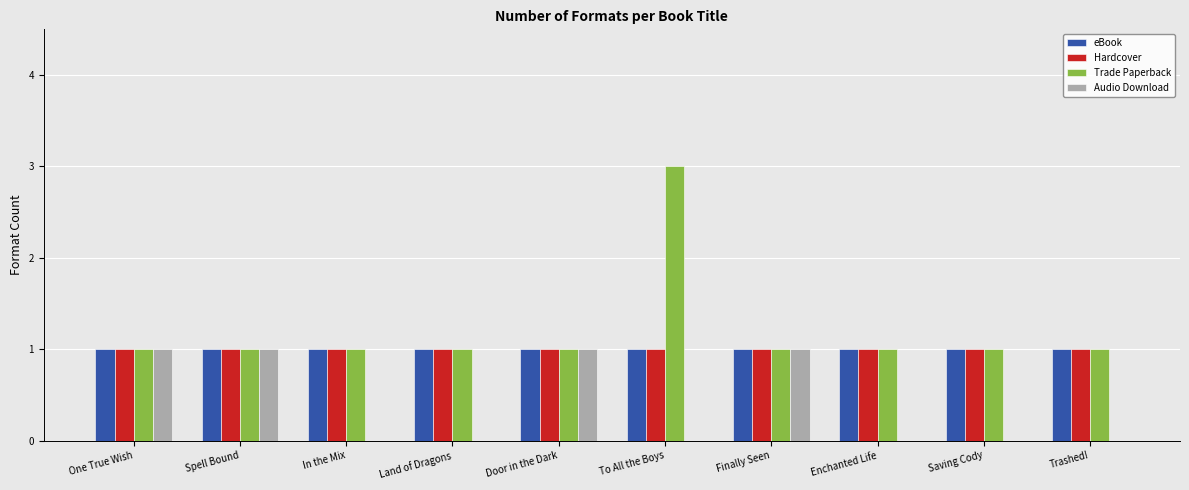

Does the chart contain stacked bars?

No